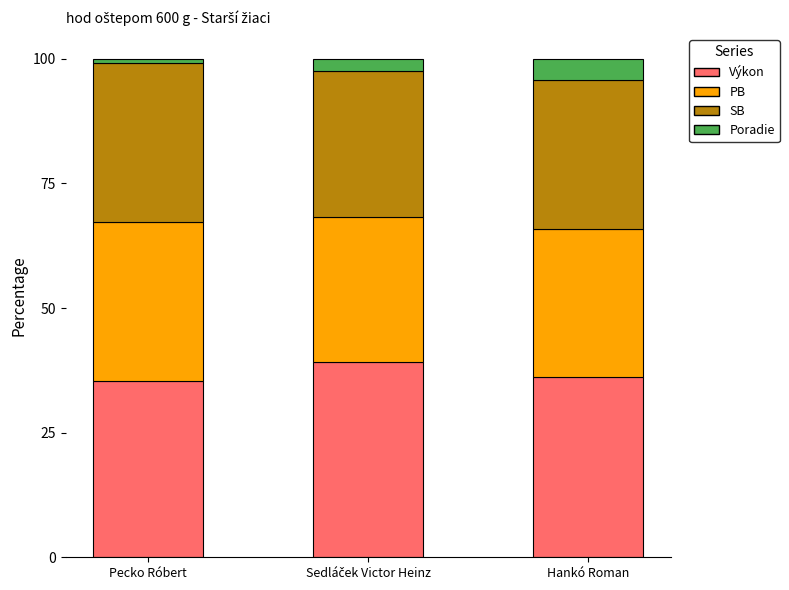

What is the highest value of the Výkon series?

39.1